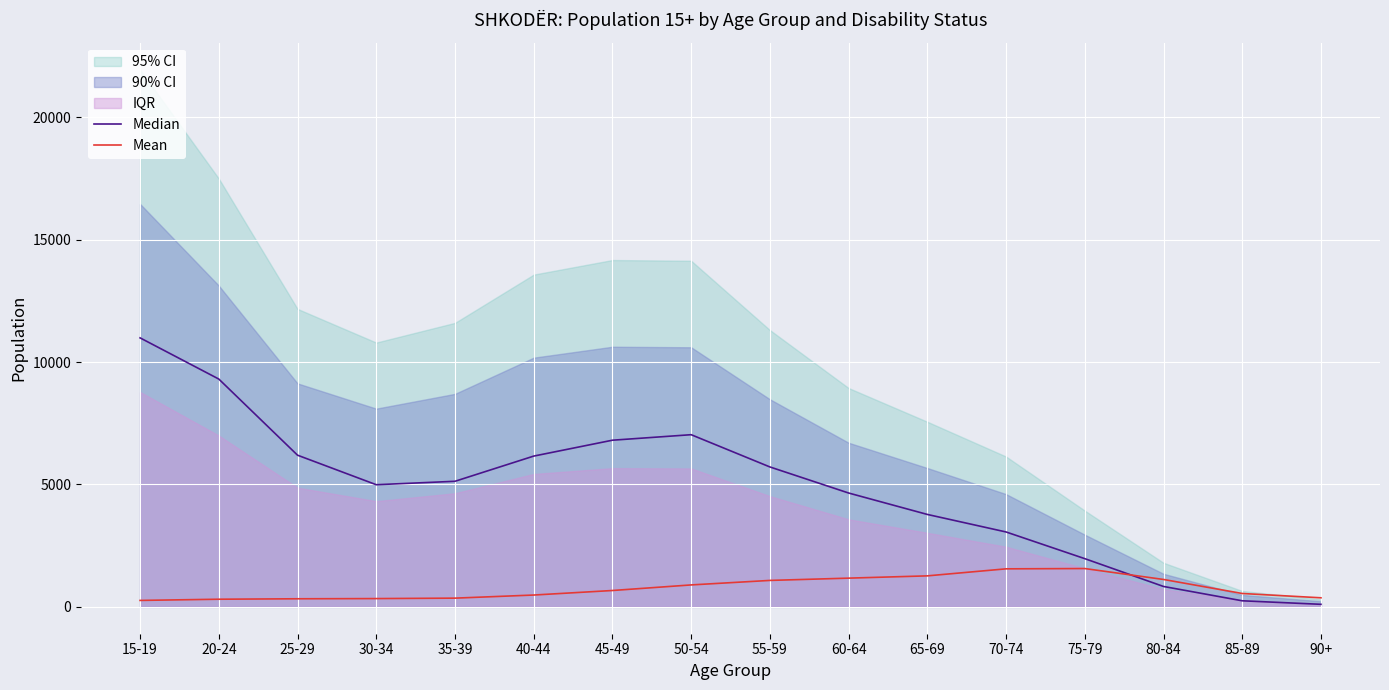

How many data points in Mean are less than 668?

8